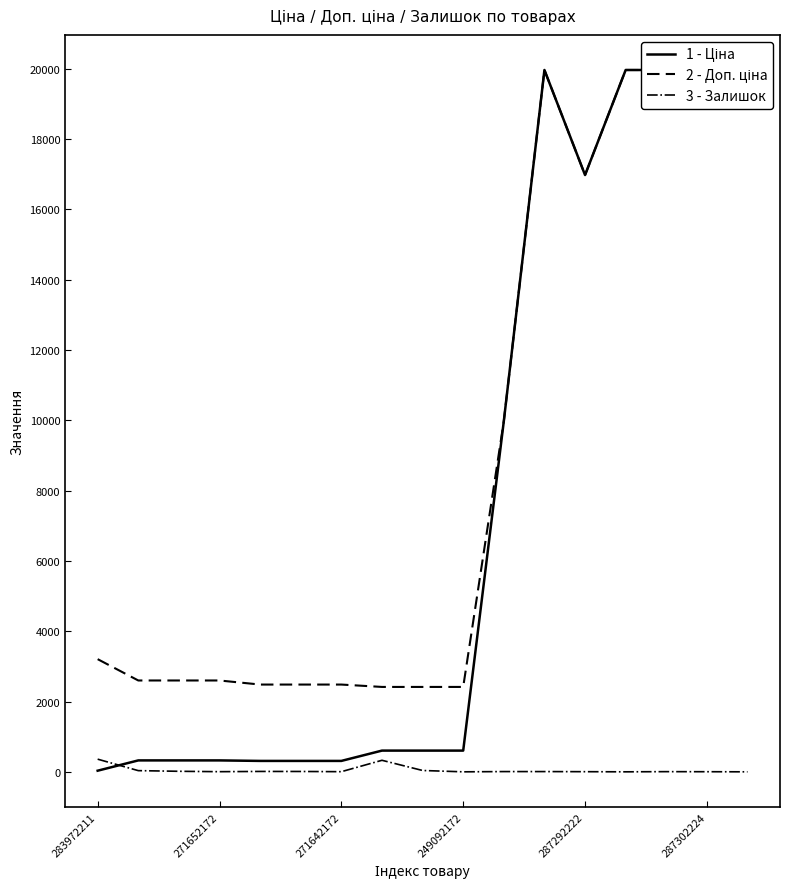

What is the label of the 15th point from the right?

271642172